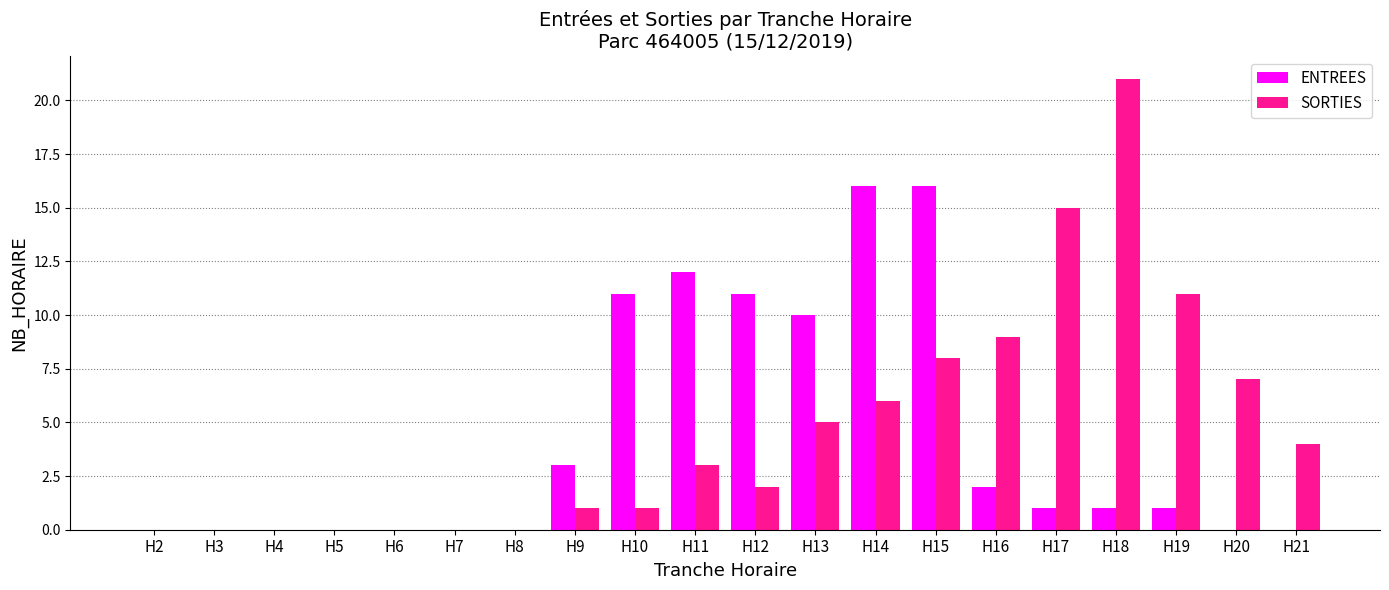

Are the bars horizontal?

No